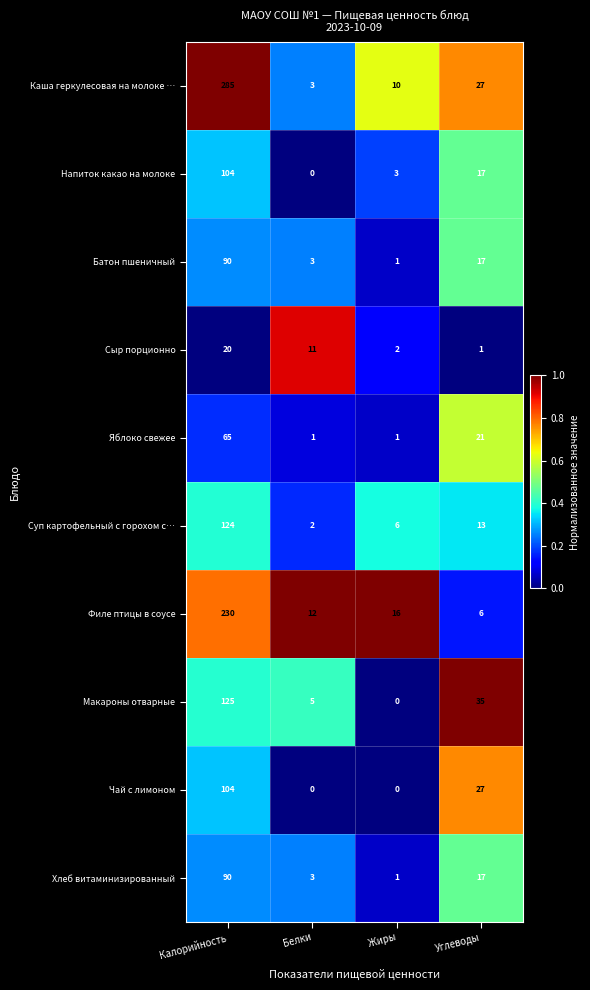

The value of Суп картофельный с горохом с… at Белки is 1. True or false?

False